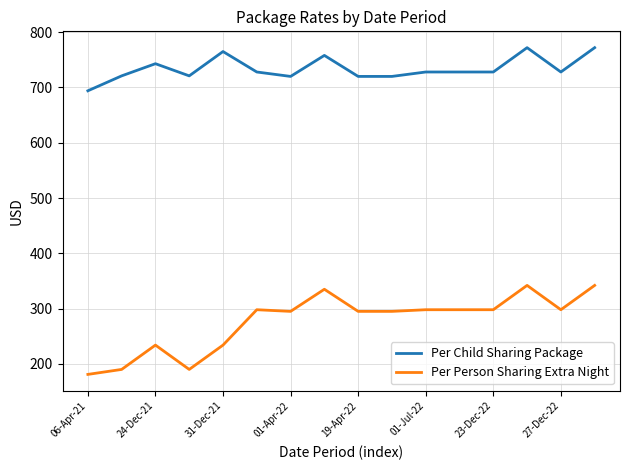

What is the difference between the maximum and minimum values in the Per Person Sharing Extra Night series?

161